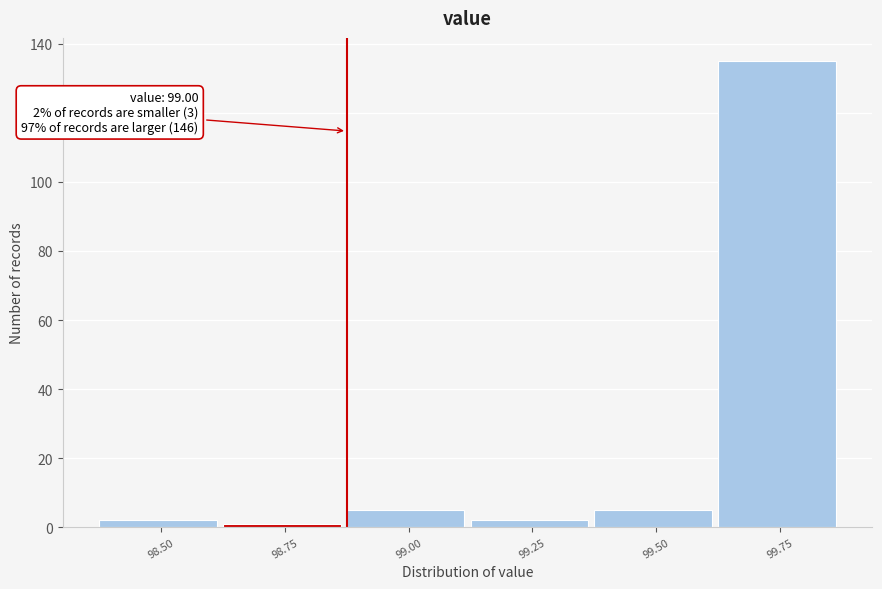

Reading right to left, transcribe all the data shown in this chart.

135	5	2	5	1	2